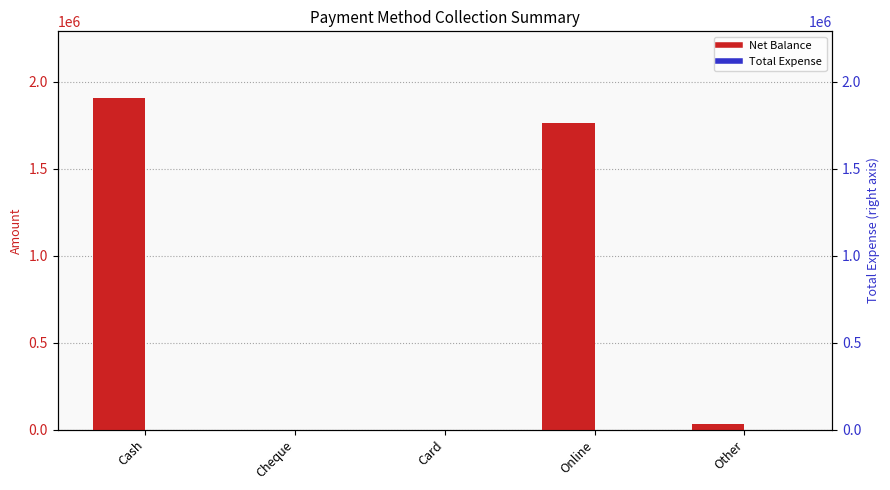

Which series has the widest spread of values?

Net Balance